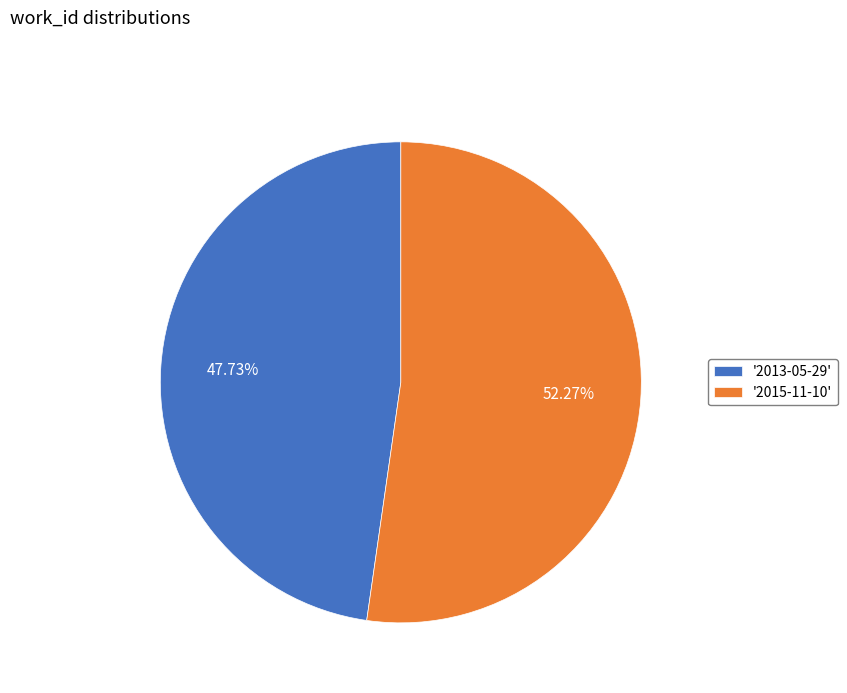

Which slice represents more than half of the pie?

'2015-11-10'